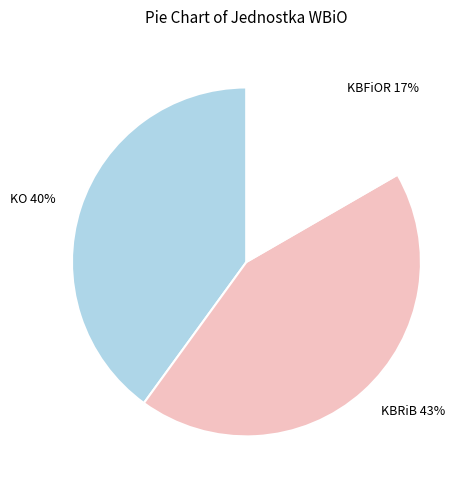

Count the number of slices in the pie.

3